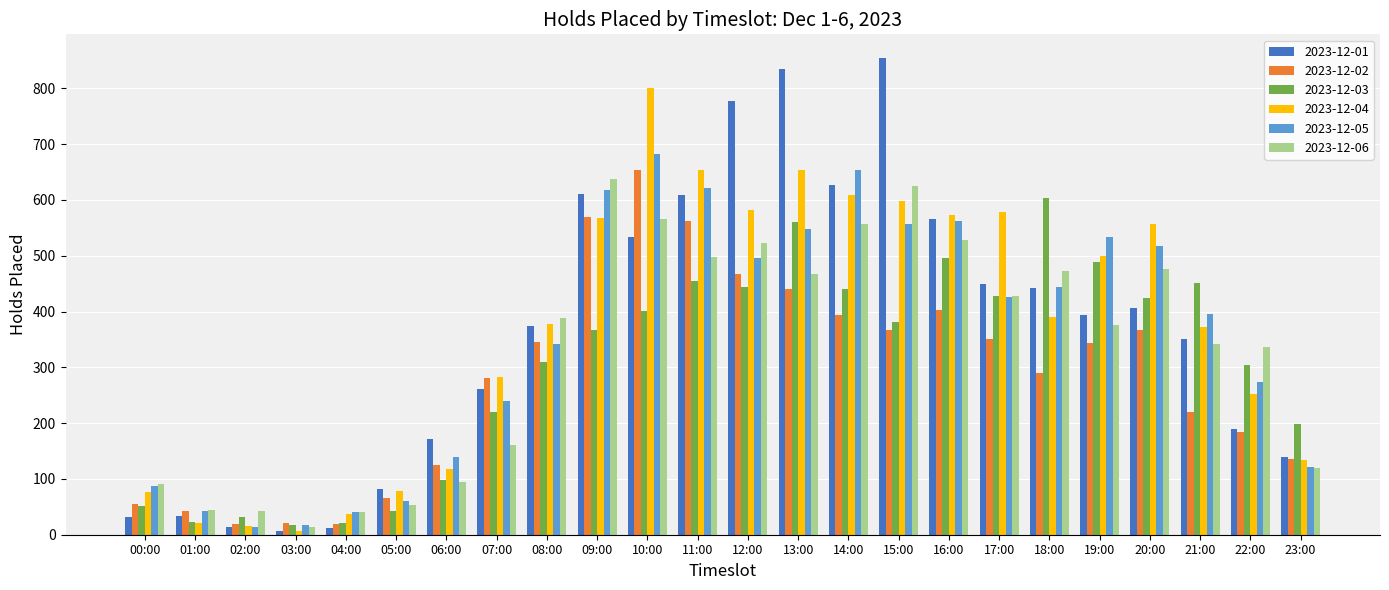

Which series changed the most between 07:00 and 16:00?

2023-12-06